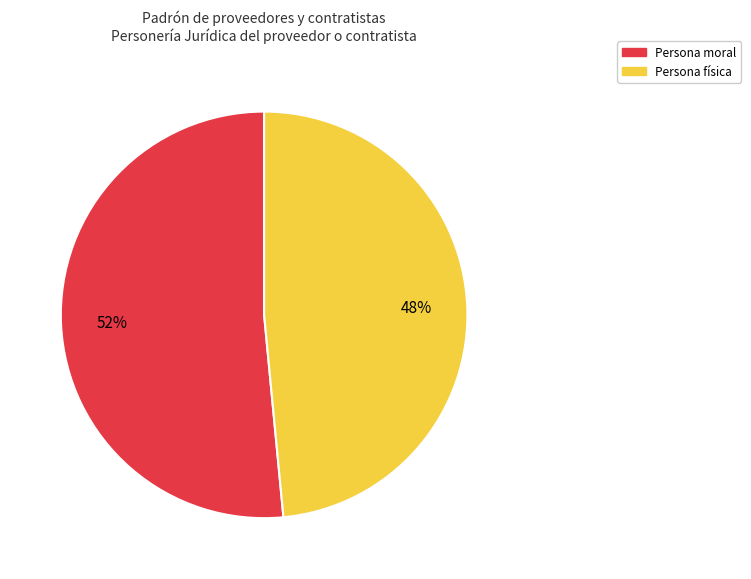

How many segments does this pie chart have?

2